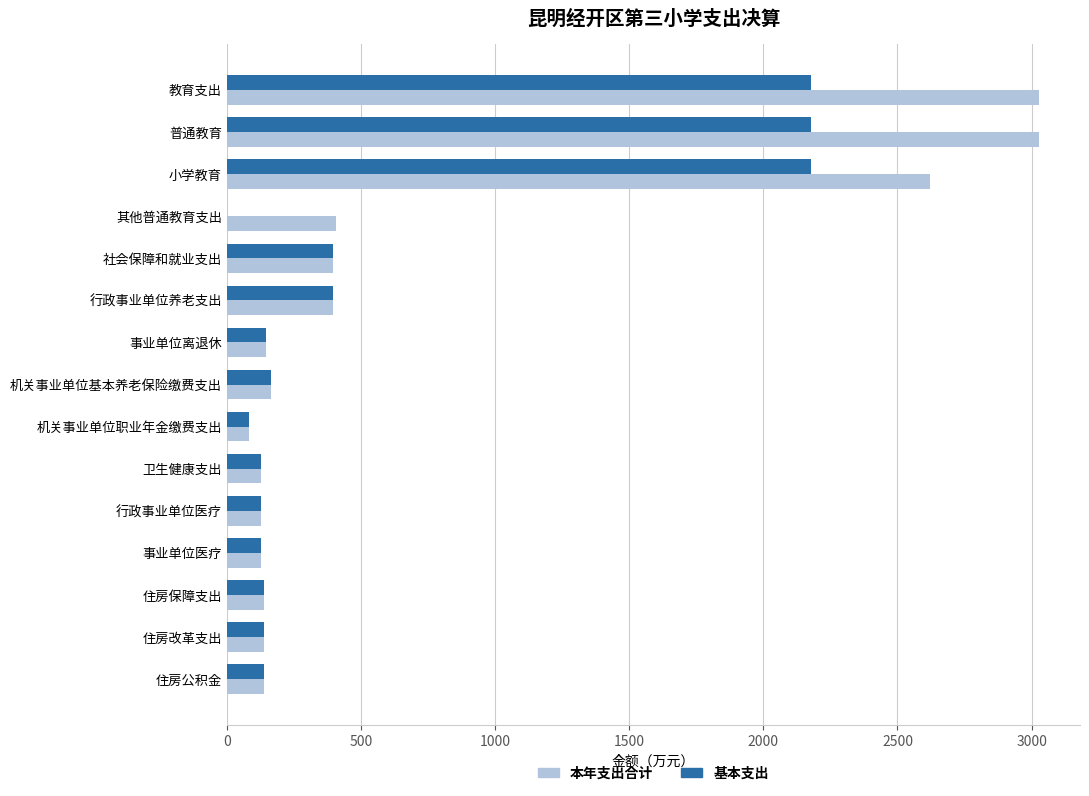

Is it true that 基本支出 equals 669.5 at 社会保障和就业支出?

False